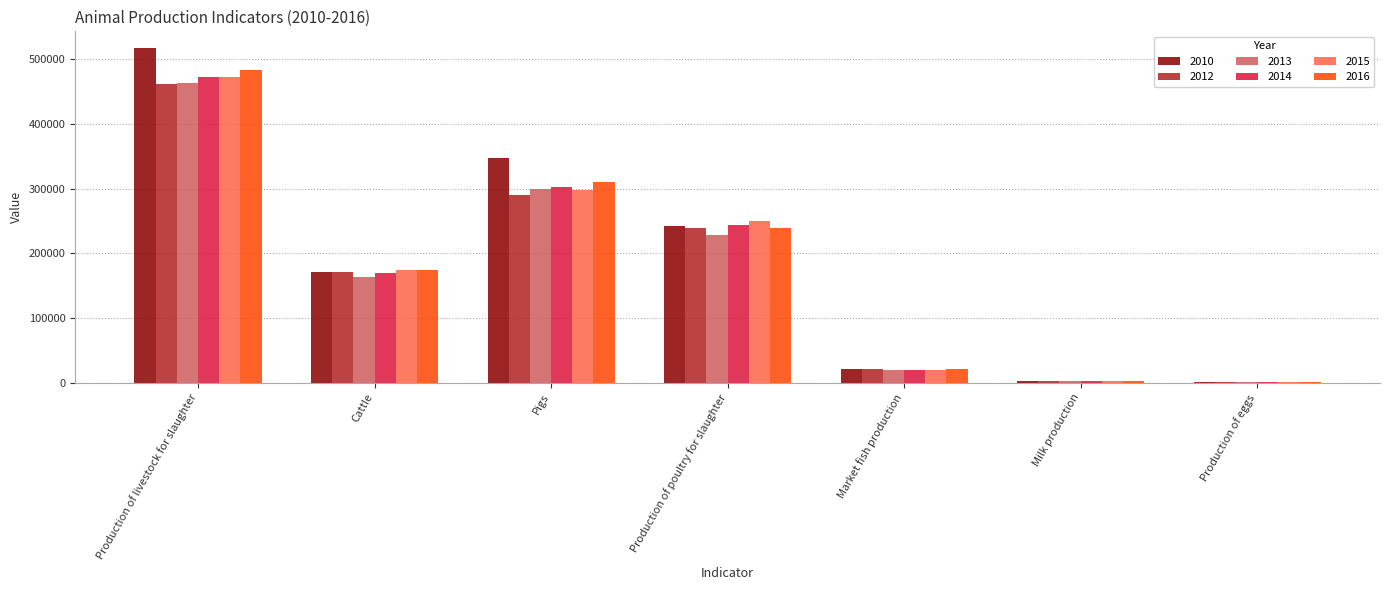

Is the value of 2014 at Production of poultry for slaughter greater than the value of 2015 at Production of eggs?

Yes